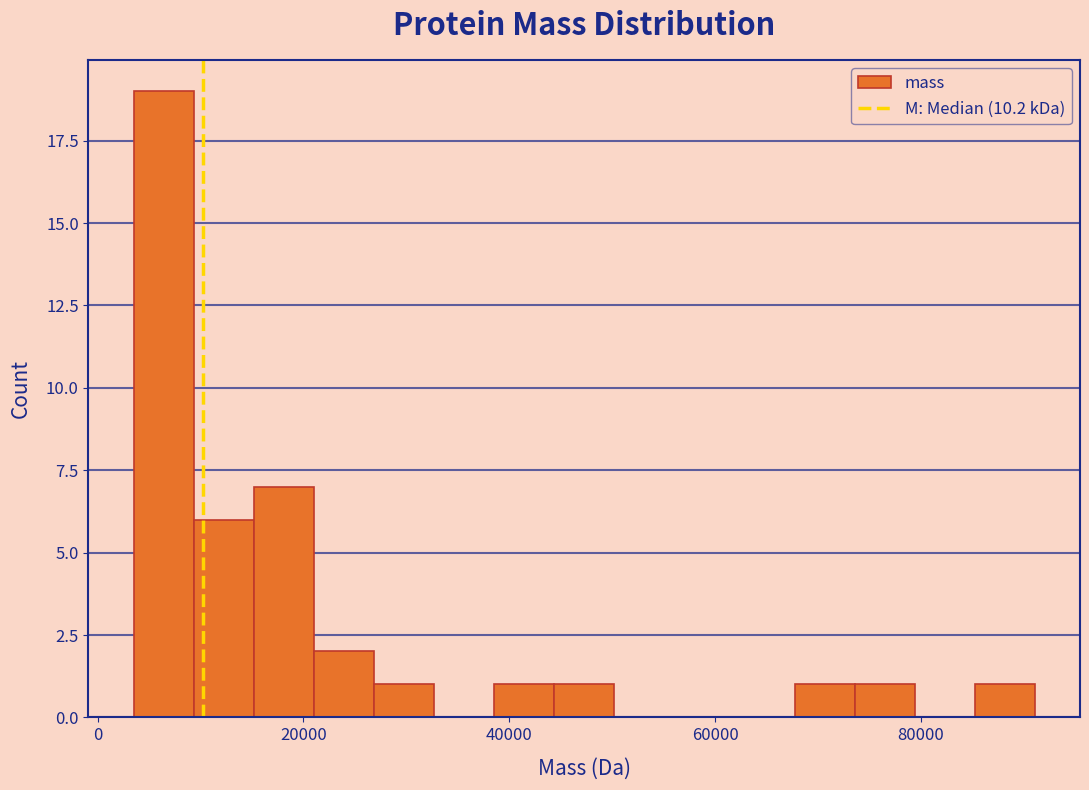

Around what value on the x-axis is the tallest bar? Give the approximate position of its centre, as read against the axis.

6000